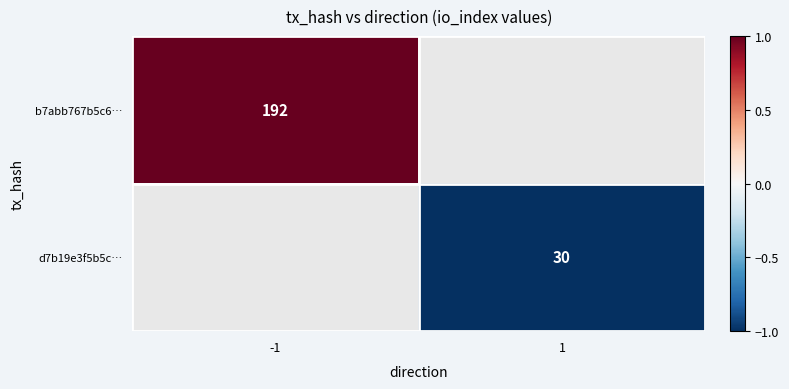

True or false: d7b19e3f5b5c… has a value of 30 at 1.

True